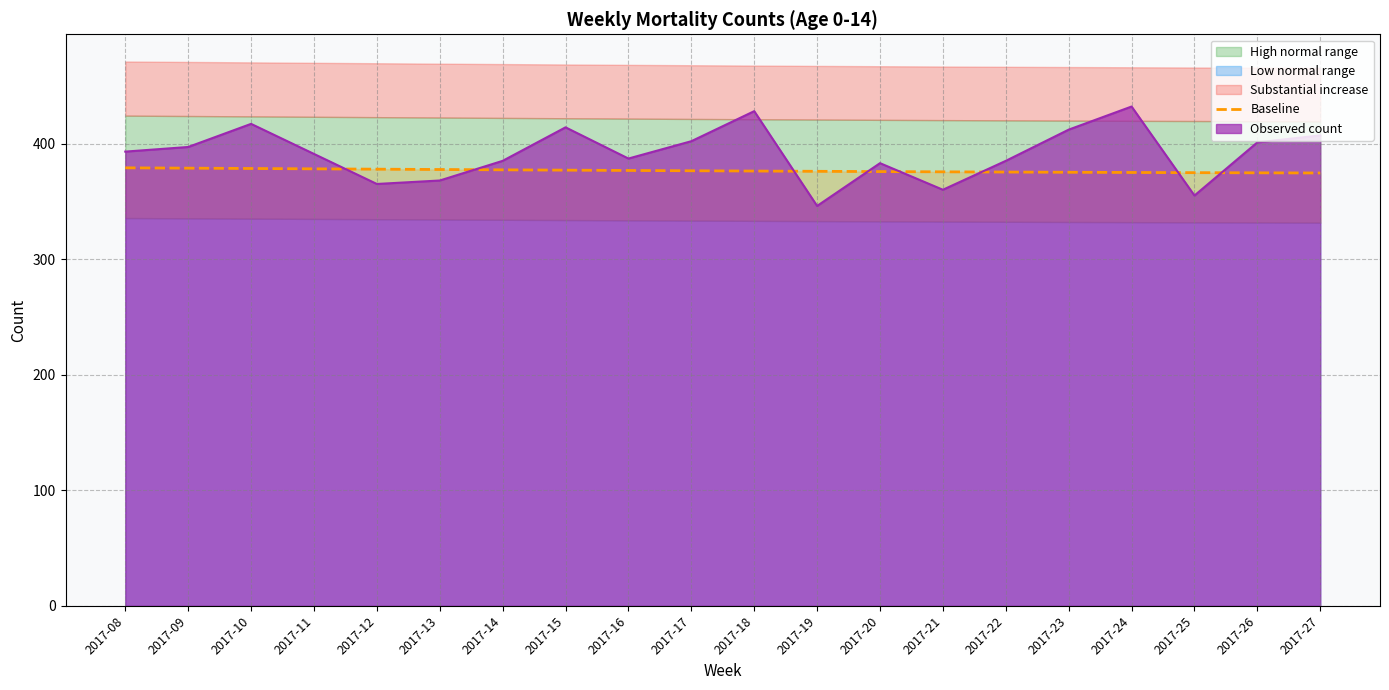

How many values are below 376?

9